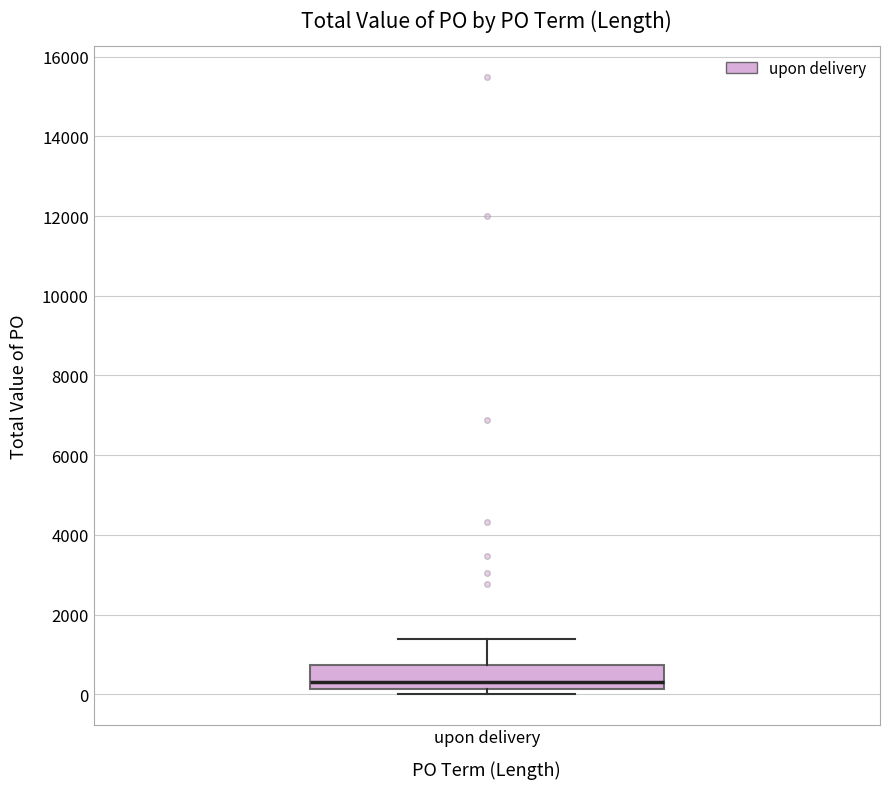

Transcribe this box plot: give where the median line is, the range the box spans, and where the two whiskers end, as read against the y-axis. The values are not printed on the chart, so give them approximately, as read against the axis.

median 400, box 200 to 800, whiskers 0 to 1400